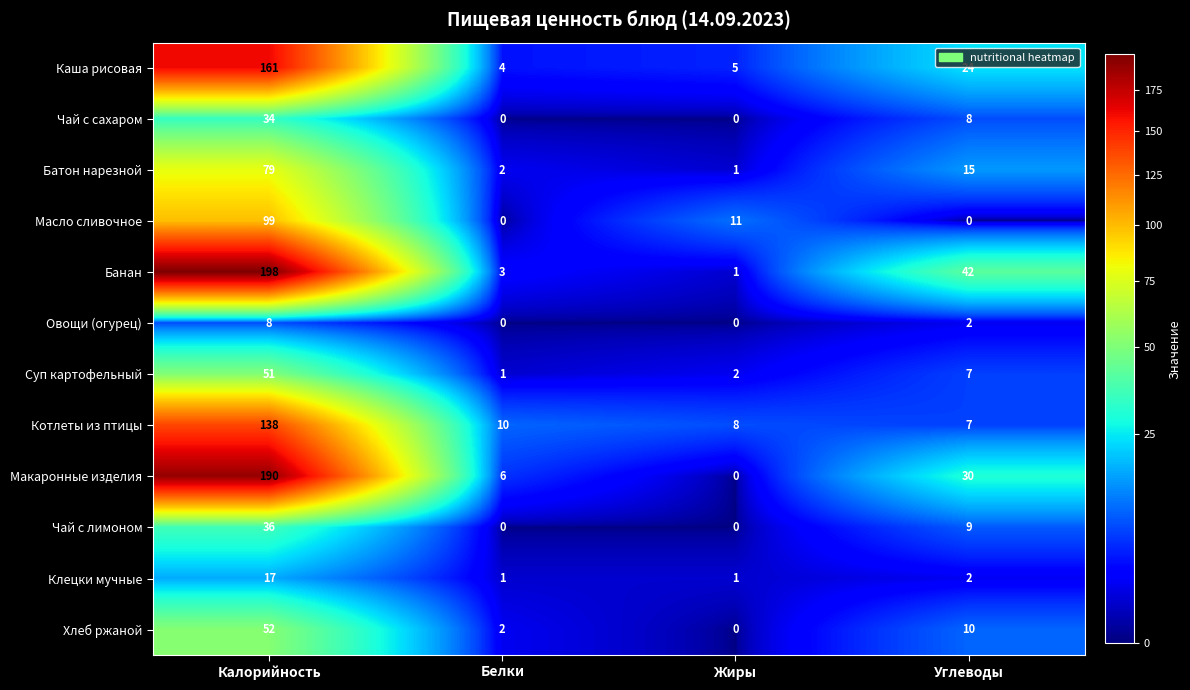

The Овощи (огурец) series shows 2 at Углеводы. True or false?

True